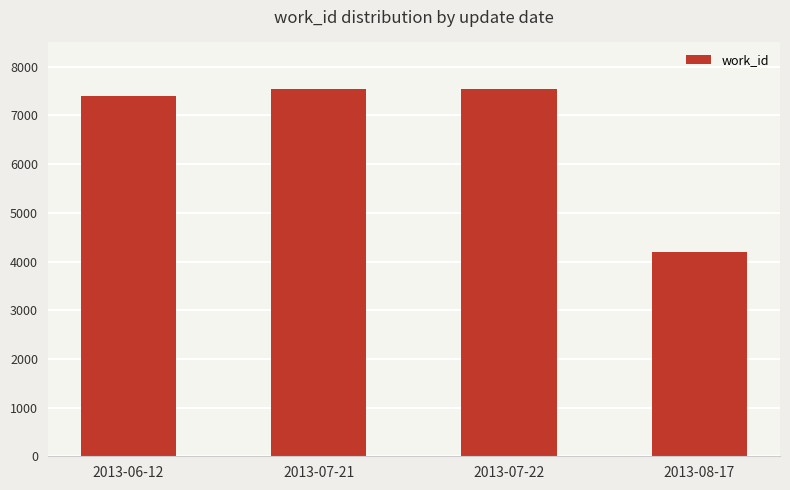

What is the label of the 1st bar from the left?

2013-06-12